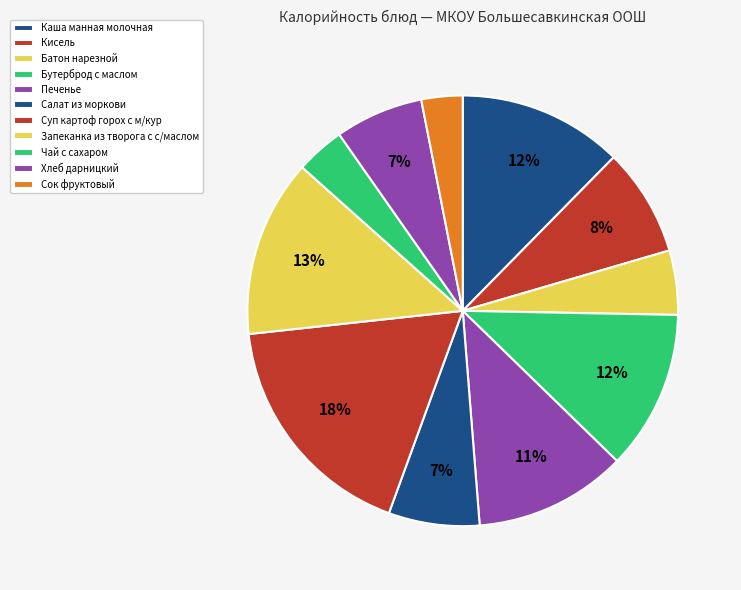

What is the largest slice in the pie chart?

Суп картоф горох с м/кур